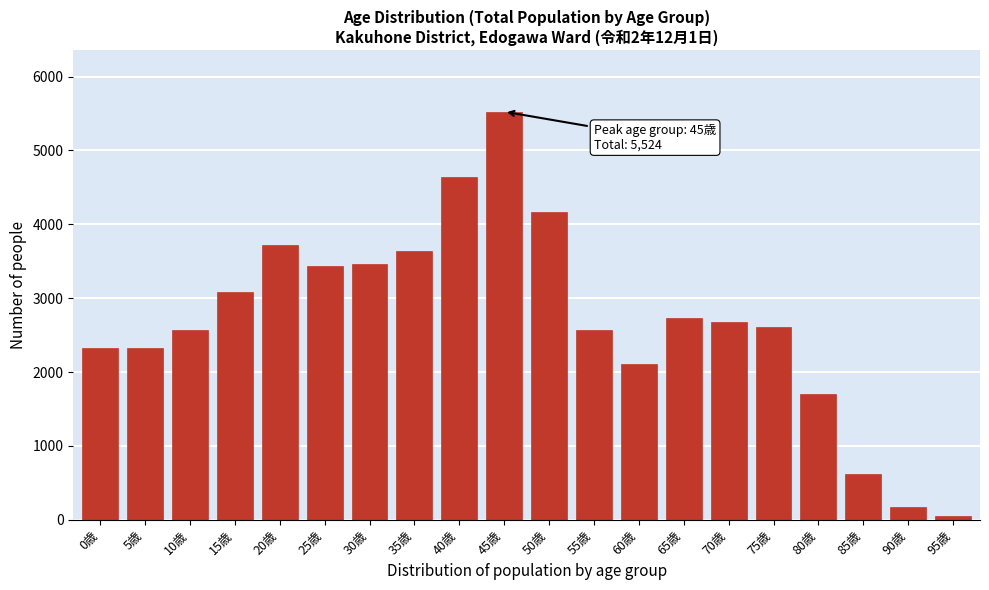

What is the difference between the maximum and minimum values?

5472